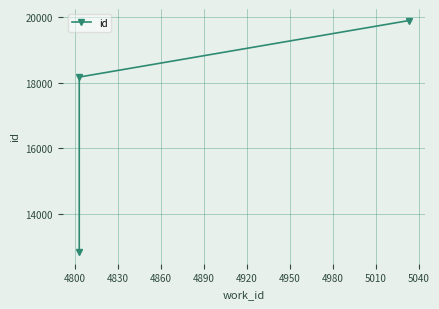

Count the number of values greater than 18178.

1